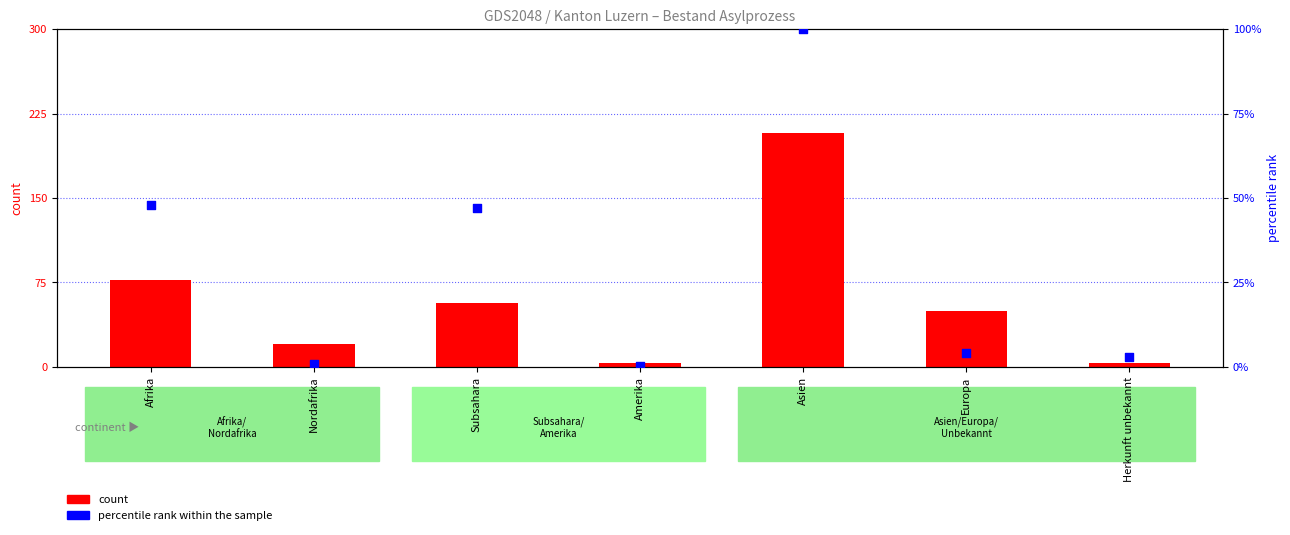

At which category is the sum across all series the highest?

Asien